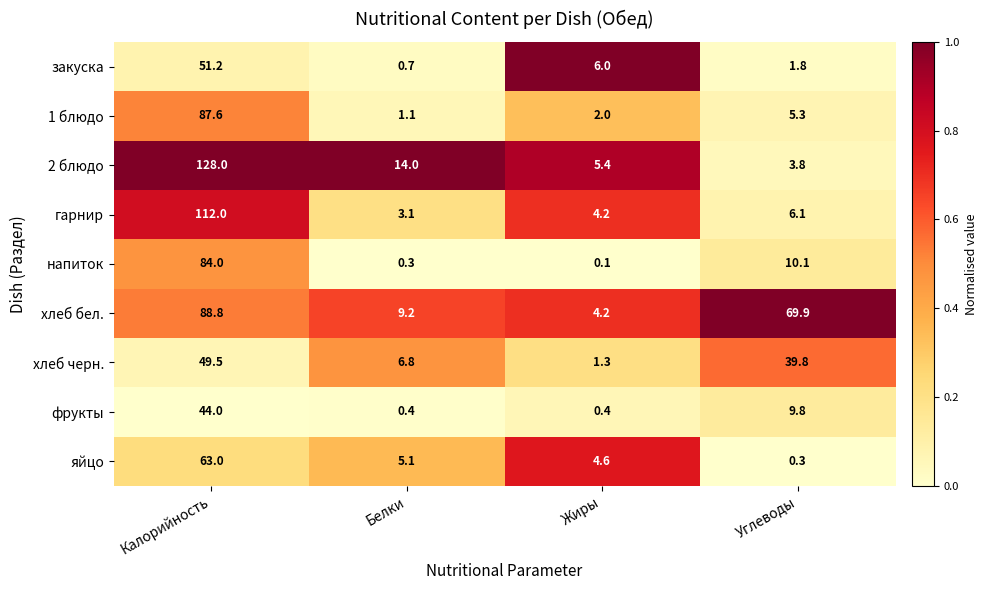

What is the highest value of the закуска series?

51.2